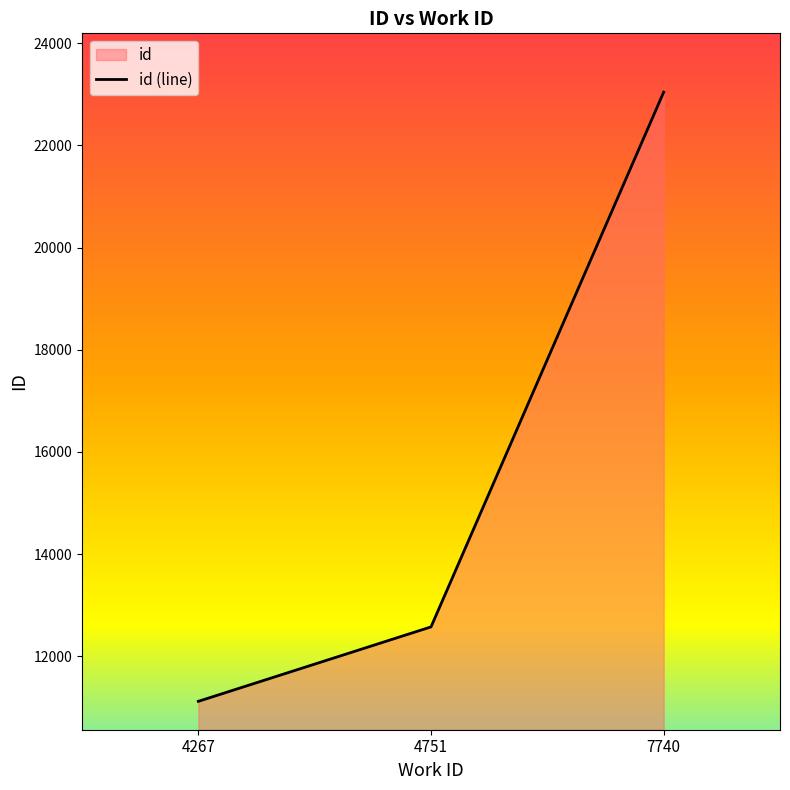

Is it true that the value at 4751 is 12573?

True